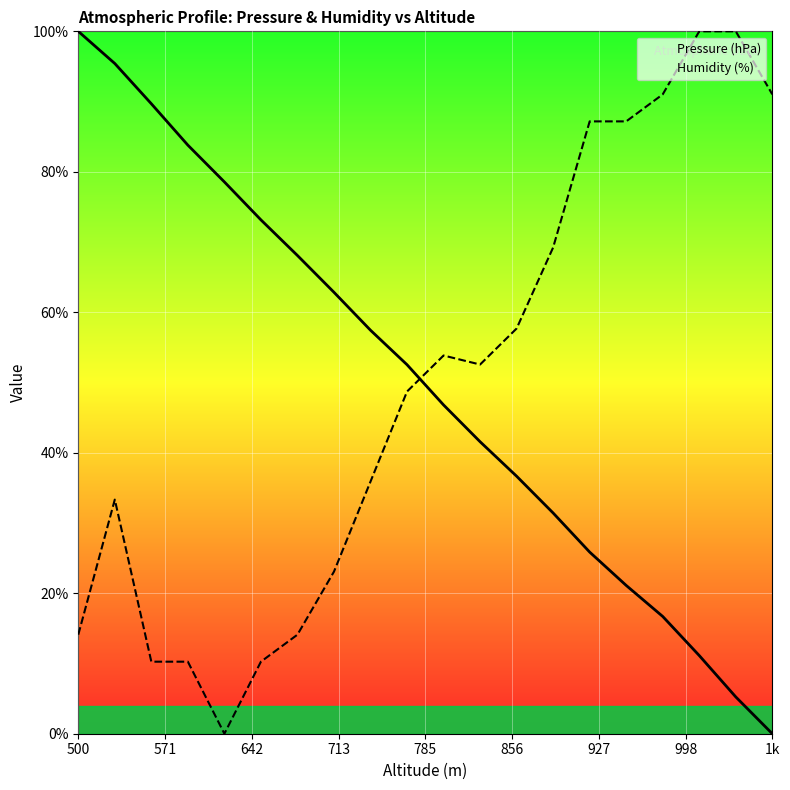

How many intersections are there between Pressure (hPa) and Humidity (%)?

1